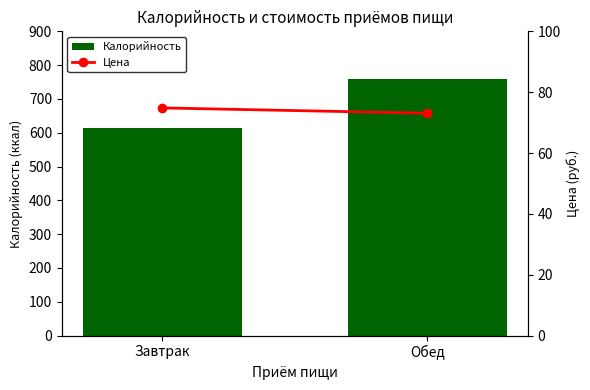

How many values in the Цена series are below 74?

1